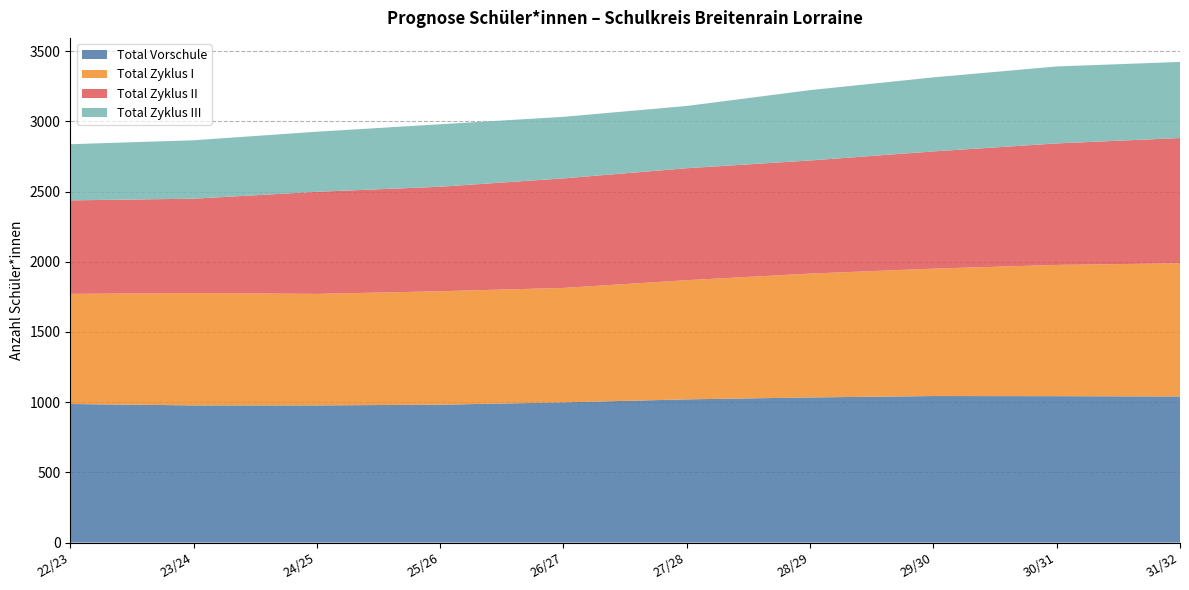

Reading left to right, list all the values displayed in this chart.

Total Vorschule: 22/23=987.0	23/24=977.0	24/25=977.0	25/26=982.0	26/27=998.5	27/28=1020.0	28/29=1033.6	29/30=1043.6	30/31=1042.7	31/32=1040.7
Total Zyklus I: 22/23=784.0	23/24=800.0	24/25=794.0	25/26=808.0	26/27=814.9	27/28=848.8	28/29=881.9	29/30=907.1	30/31=934.6	31/32=948.5
Total Zyklus II: 22/23=666.0	23/24=672.0	24/25=727.0	25/26=744.0	26/27=780.2	27/28=797.1	28/29=805.7	29/30=834.9	30/31=865.3	31/32=891.8
Total Zyklus III: 22/23=400.0	23/24=416.0	24/25=428.0	25/26=445.0	26/27=438.4	27/28=443.4	28/29=501.2	29/30=527.3	30/31=548.1	31/32=541.9